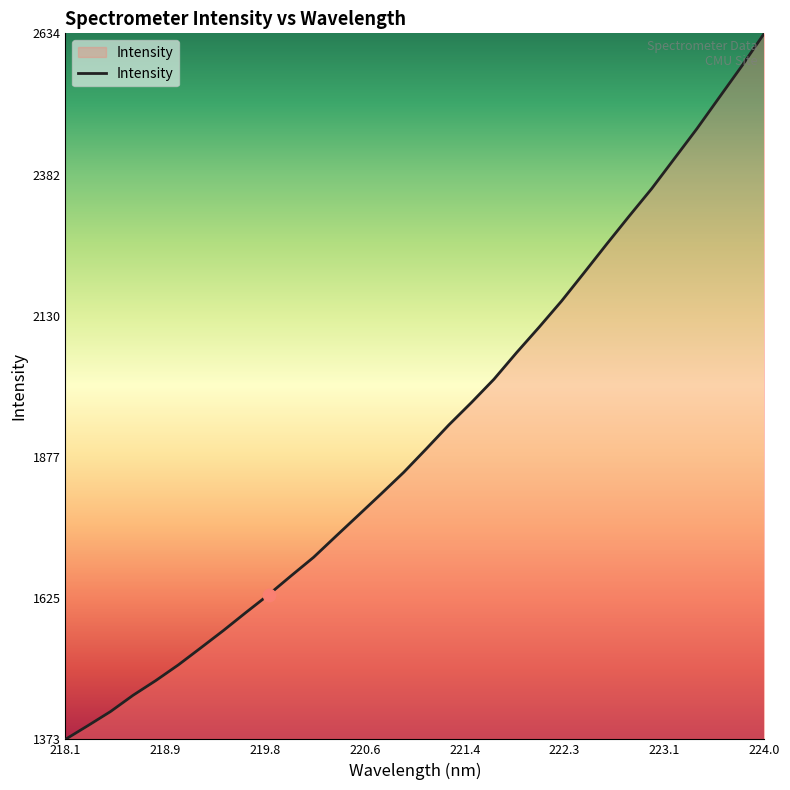

What is the maximum value shown in the chart?

2634.6